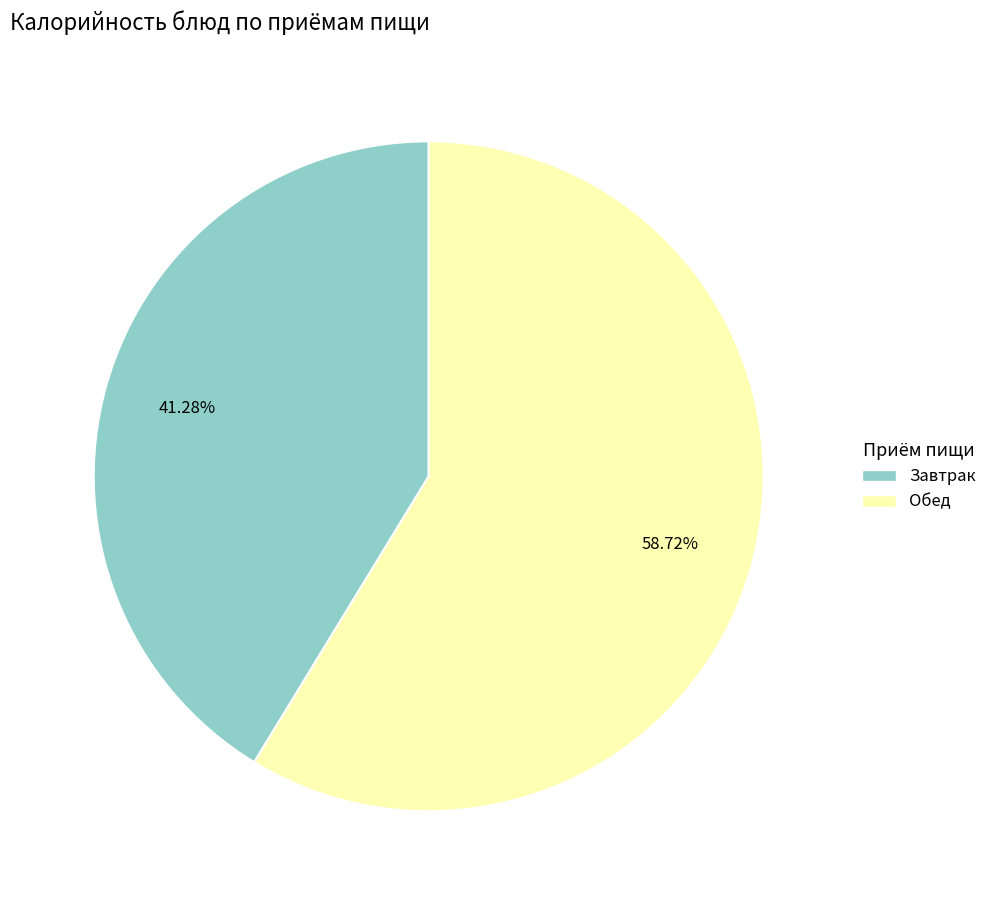

Is there any slice that represents more than half of the pie?

Yes